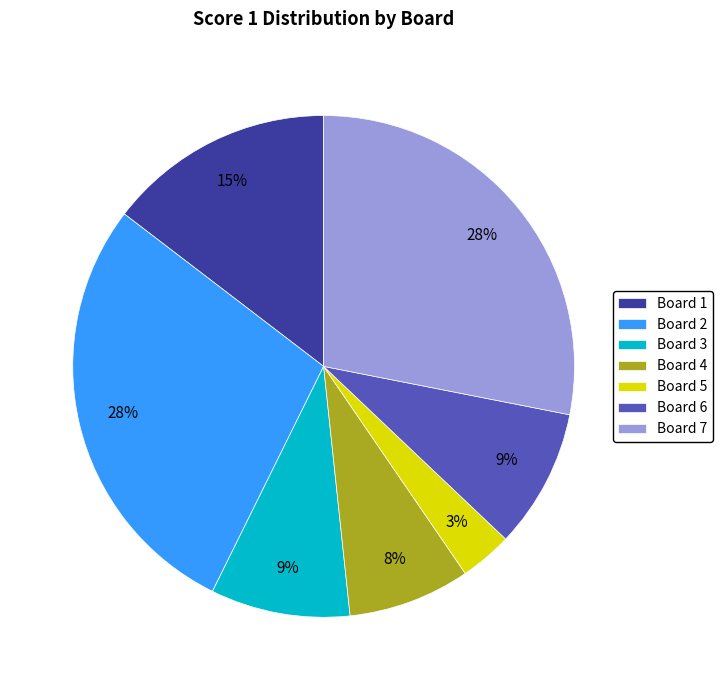

Does any single category account for the majority?

No